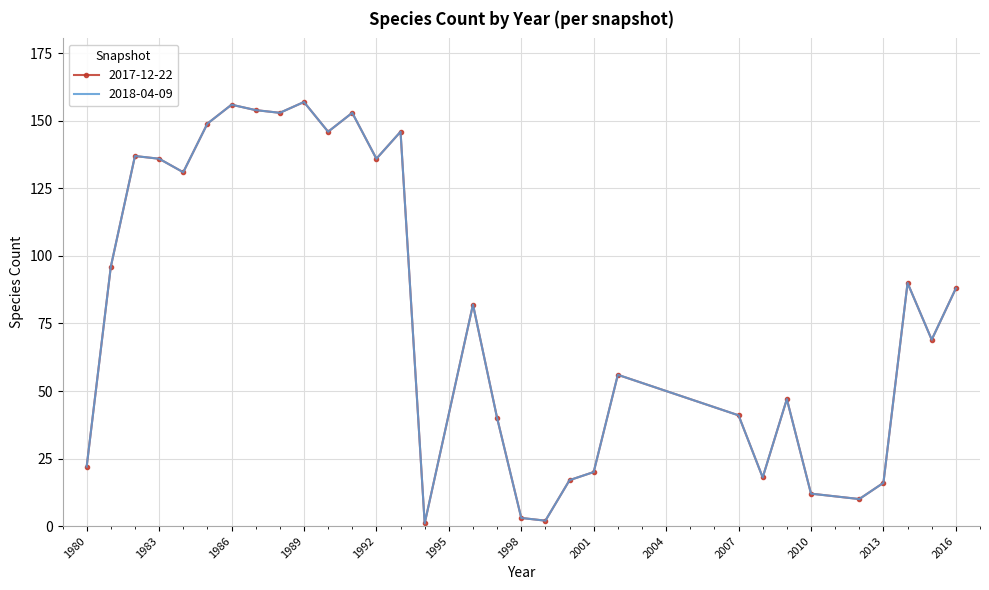

At which label does 2018-04-09 first exceed 82?

1981